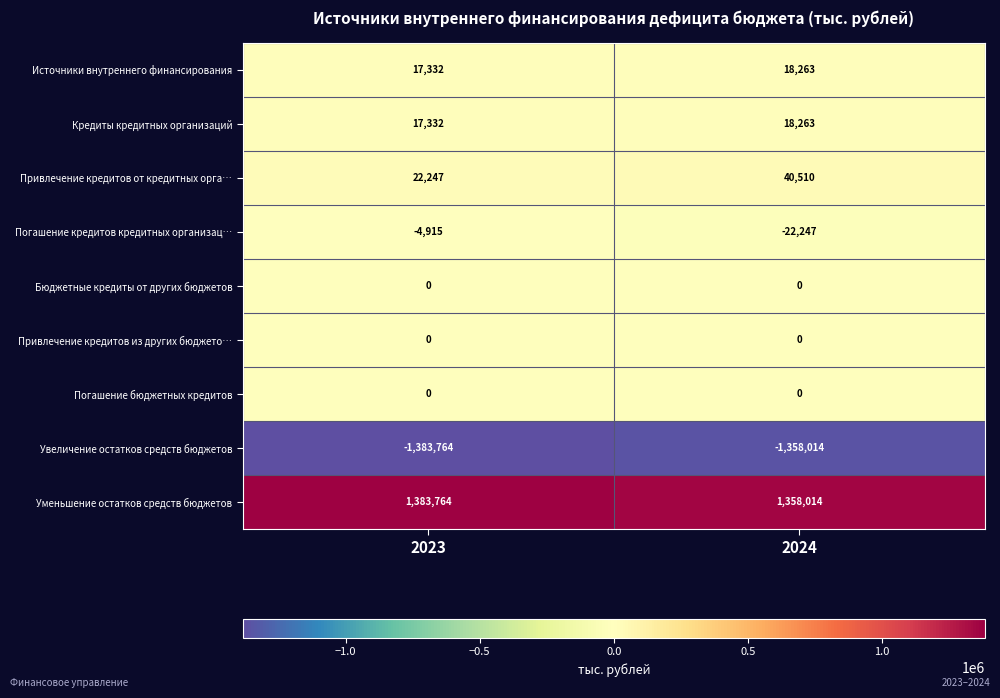

Which label corresponds to the smallest value in the chart?

2023